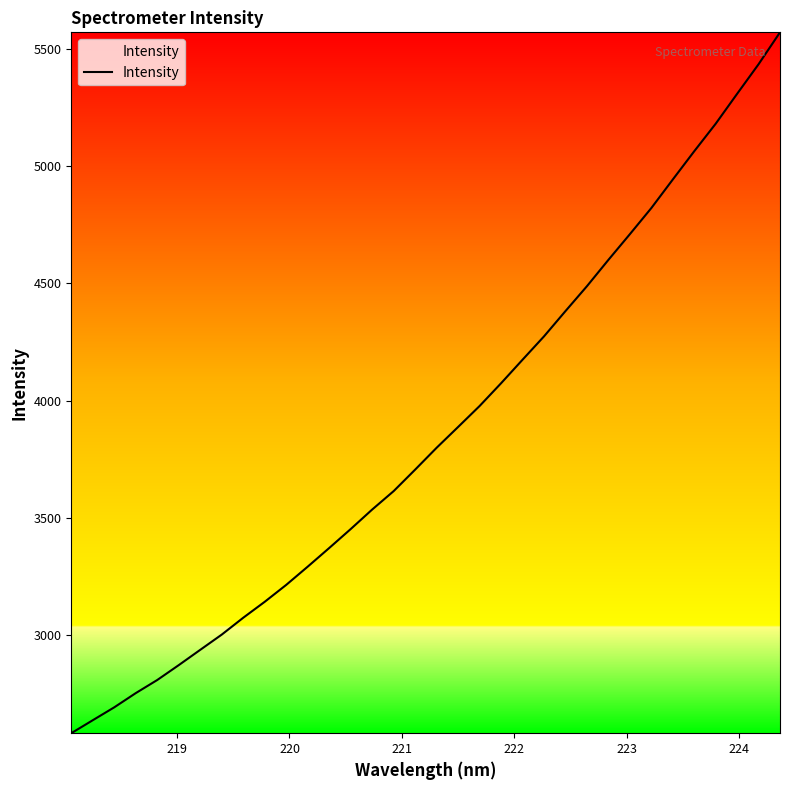

What is the greatest value displayed?

5570.3